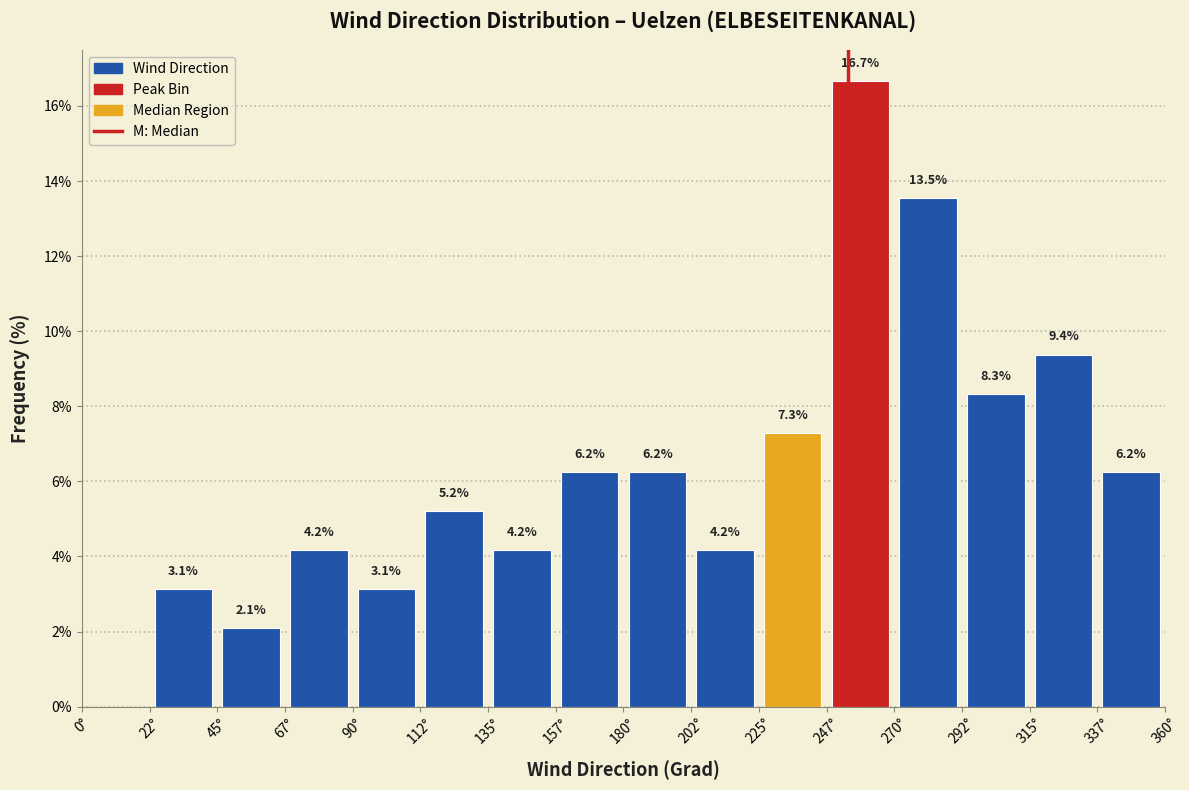

Which range on the x-axis has the tallest bar?

247.5 to 270.0